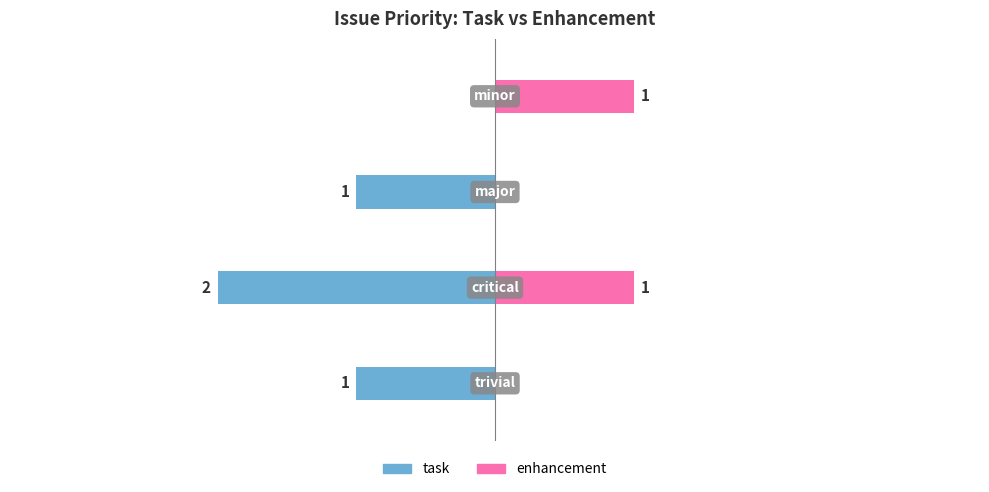

Count the number of categories in the chart.

4